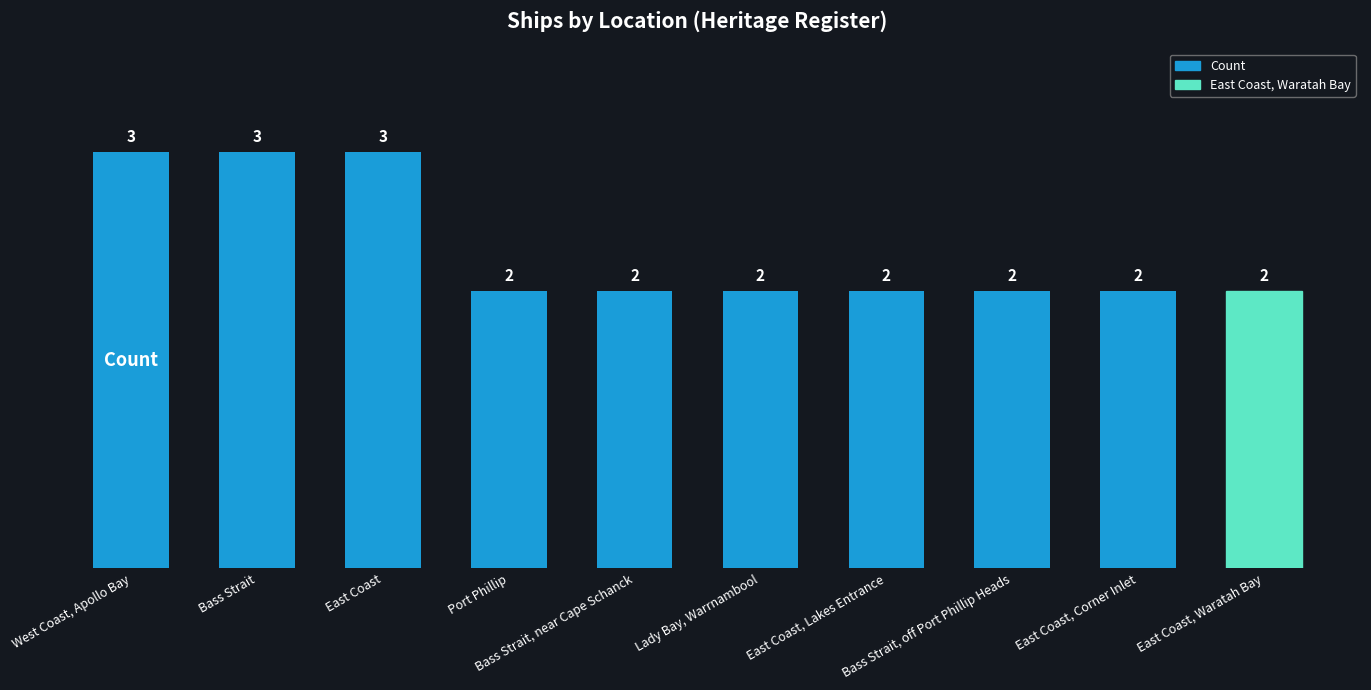

The value at East Coast is 3. True or false?

True